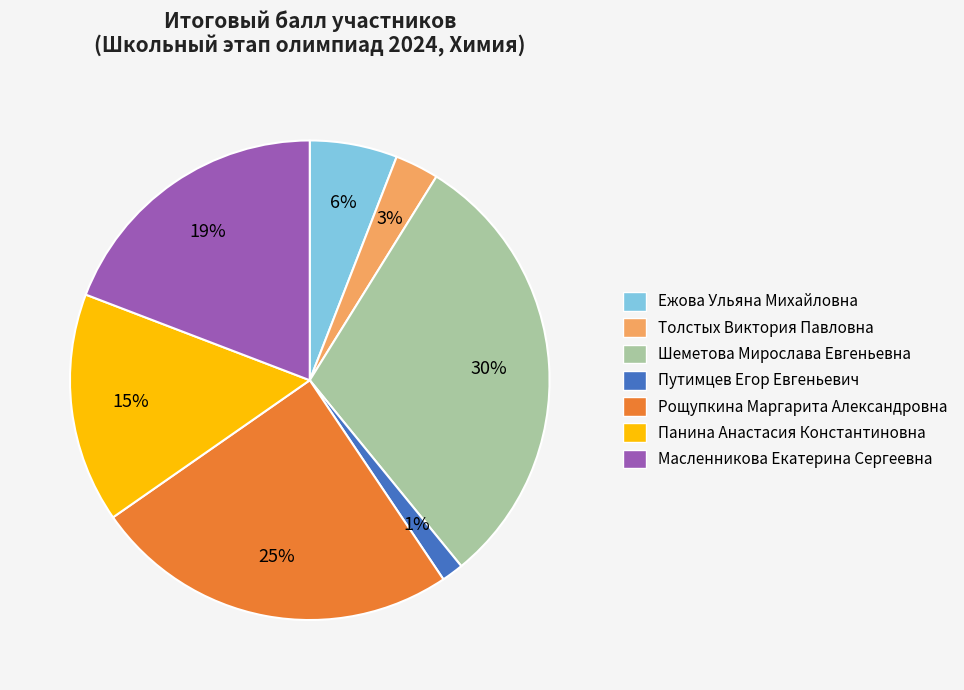

What percentage is the Масленникова Екатерина Сергеевна slice, to the nearest percent?

19%